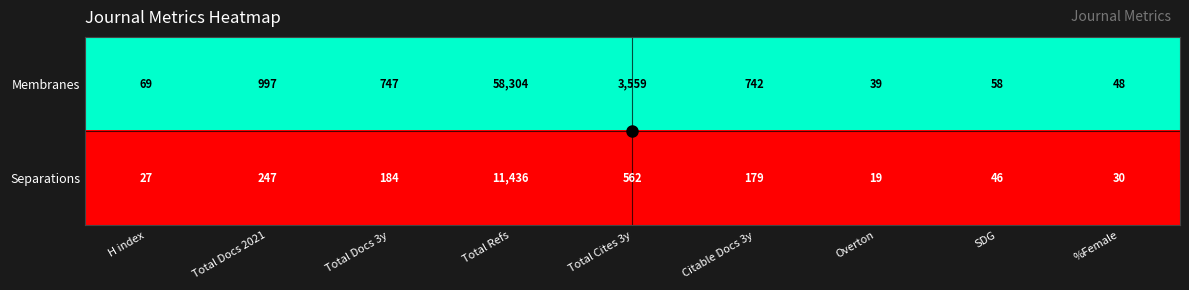

What is the total value across all series at H index?

96